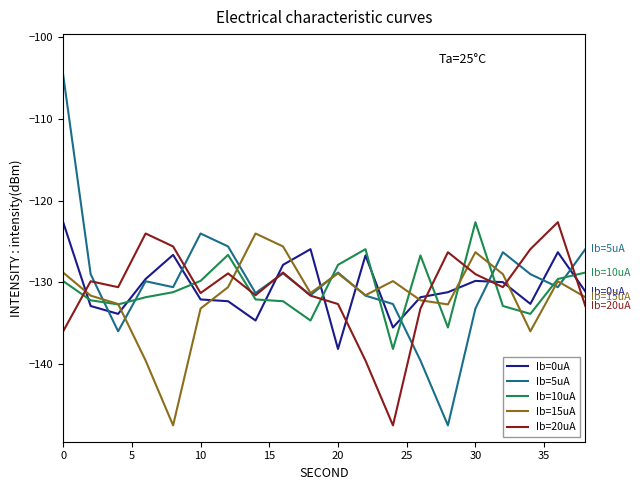

True or false: Ib=20uA and Ib=10uA cross at least once.

True